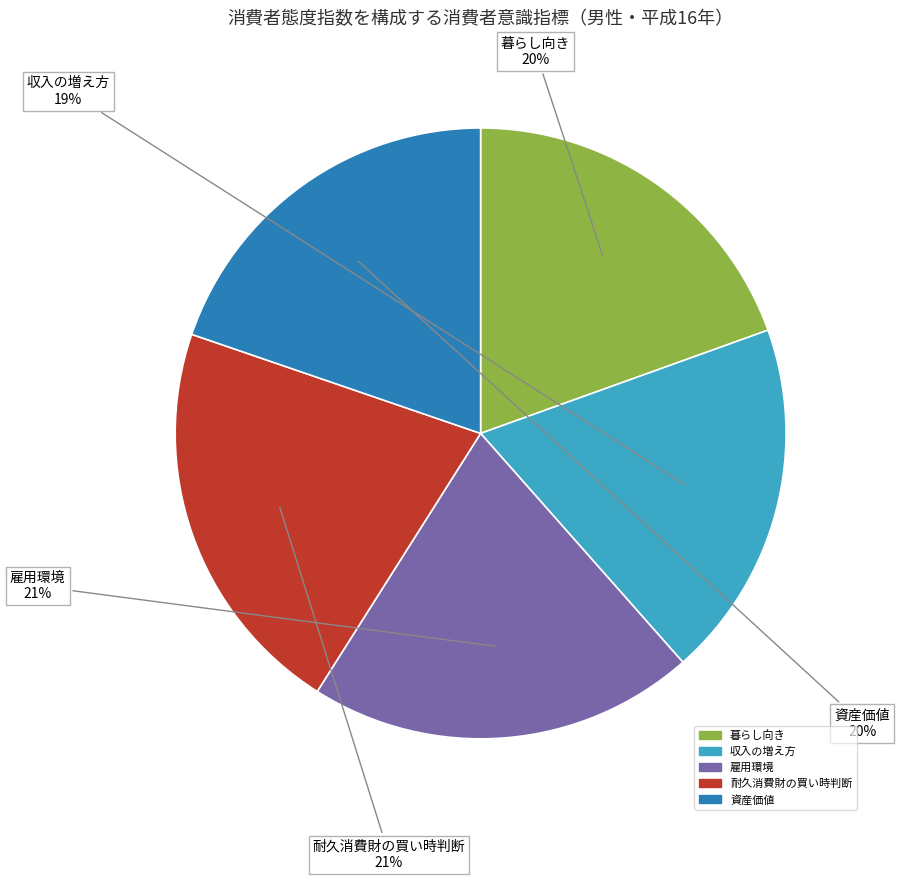

Is there any slice that represents more than half of the pie?

No